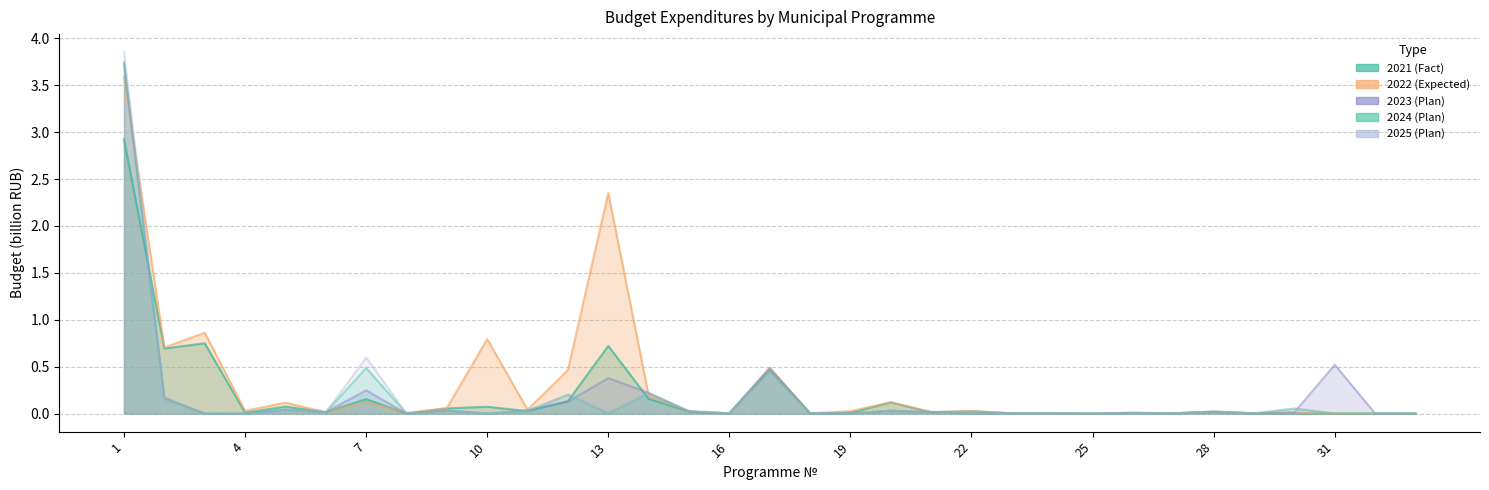

How many data points does each series have?

33